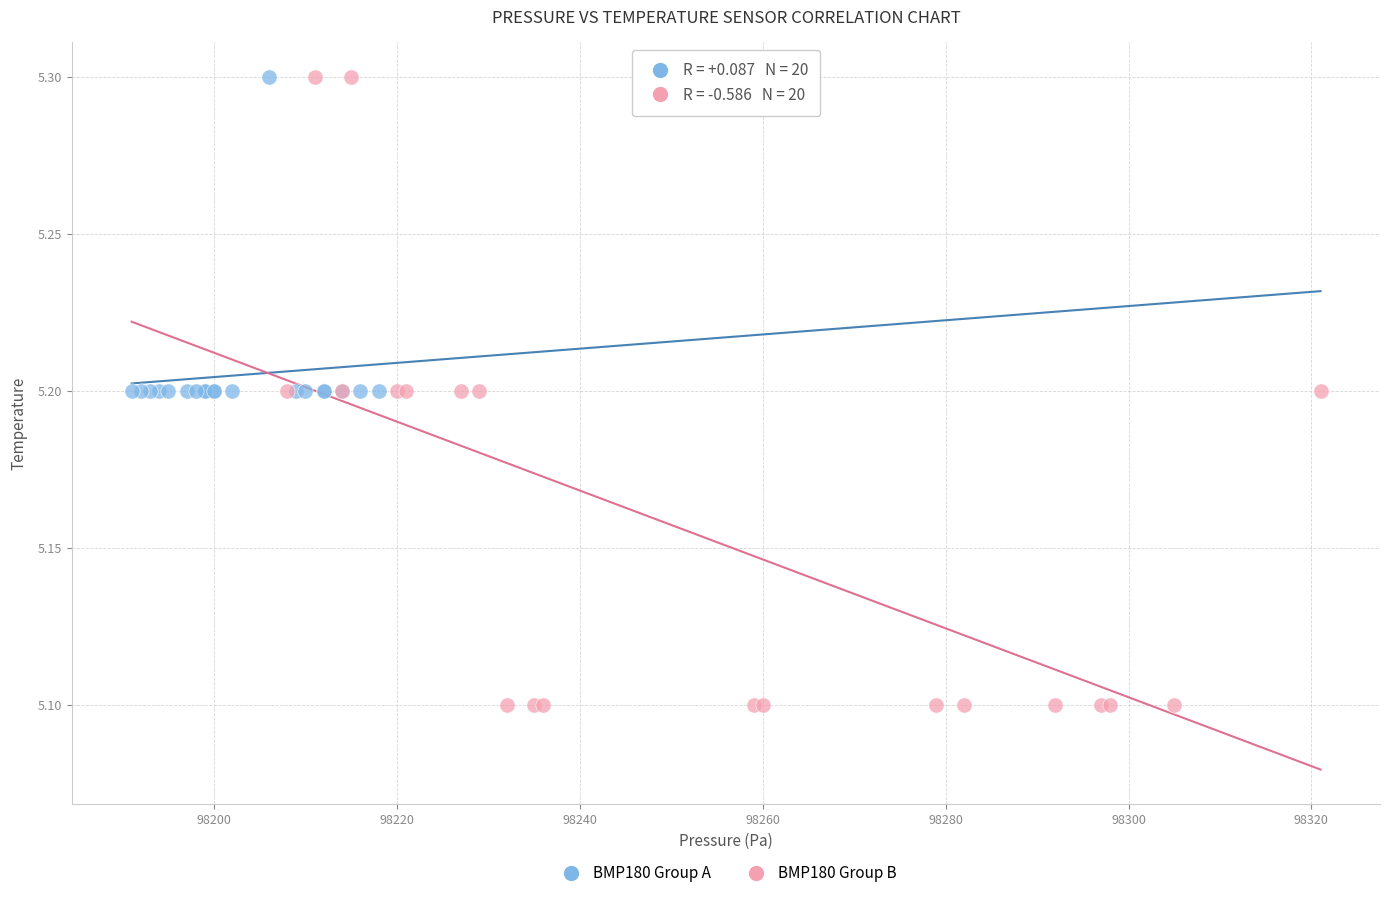

Which series contains the lowest Y value?

BMP180 Group B